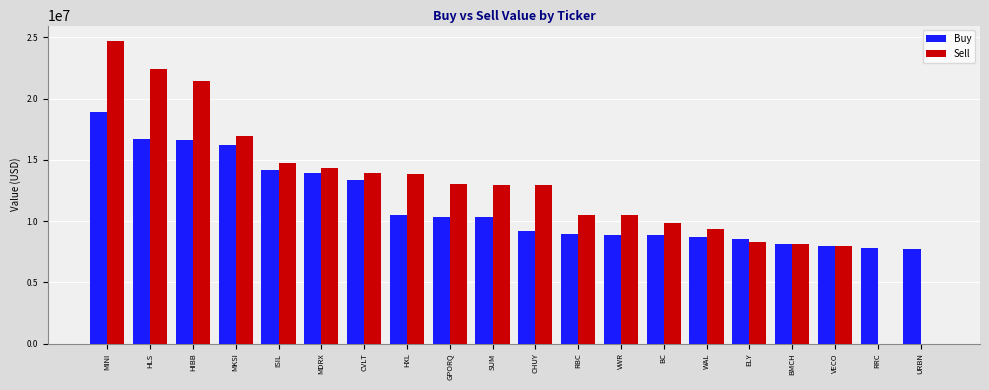

Which label corresponds to the largest value in the chart?

MINI